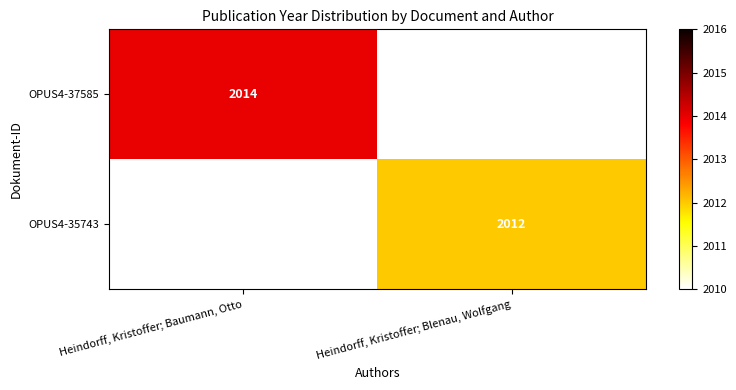

The value of OPUS4-37585 at Heindorff, Kristoffer; Baumann, Otto is 2948. True or false?

False